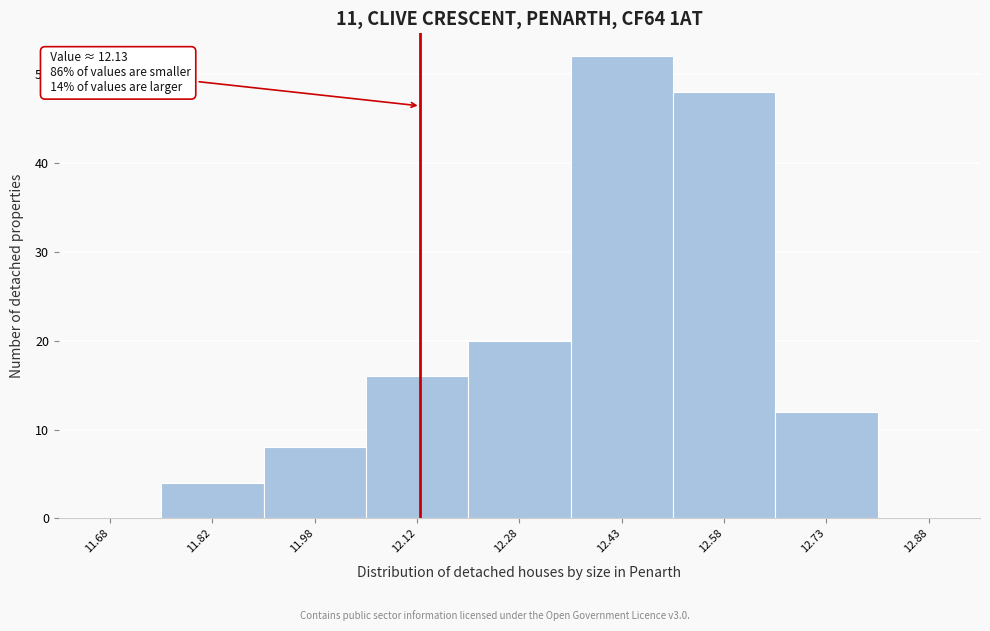

Over which range of the x-axis is the bar tallest?

12.35 to 12.50